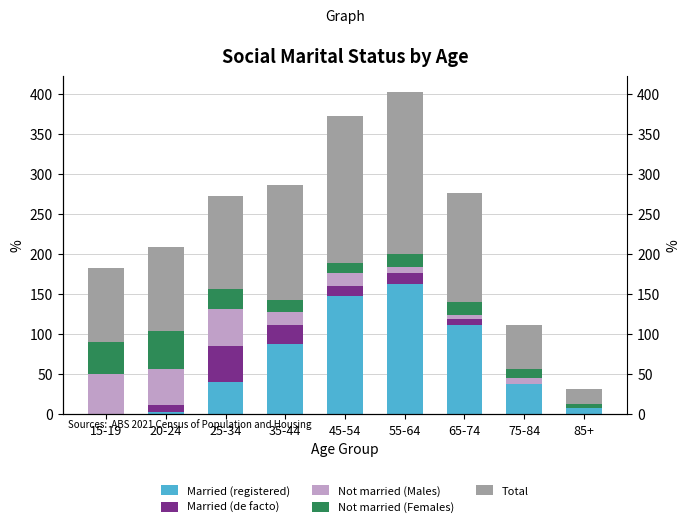

What is the difference between the Not married (Females) values at 20-24 and 55-64?

31